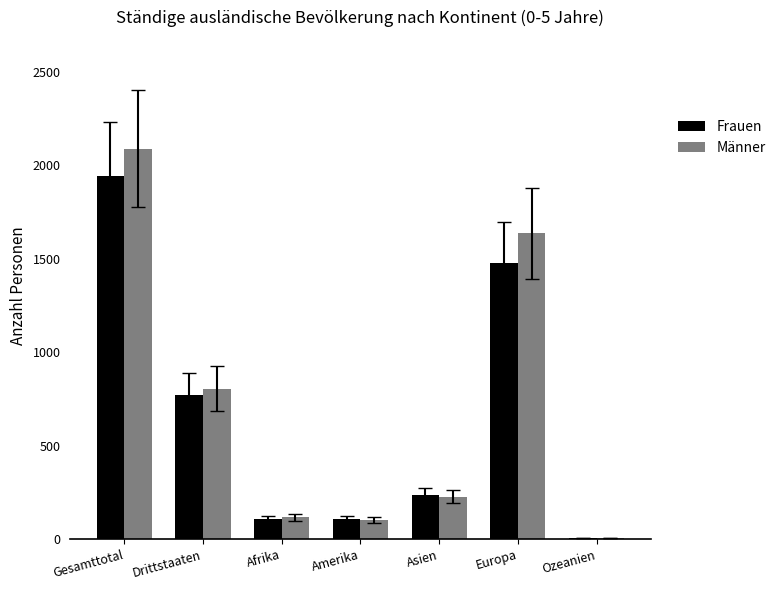

At which category is the sum across all series the highest?

Gesamttotal